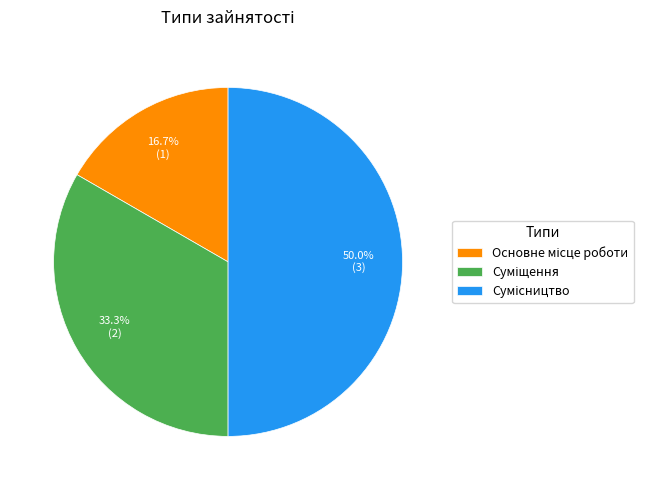

What is the total percentage of Сумісництво and Основне місце роботи?

66.7%